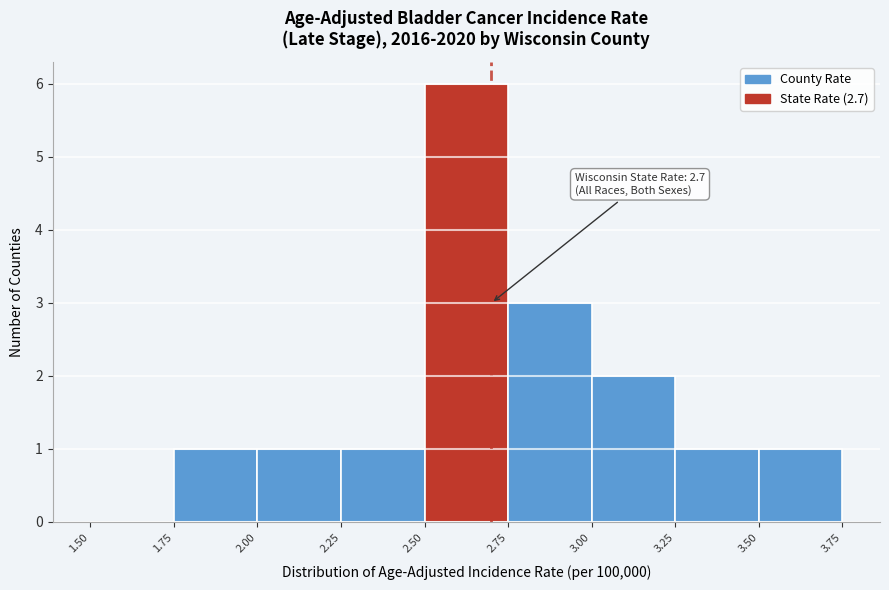

Which range on the x-axis has the tallest bar?

2.50 to 2.75